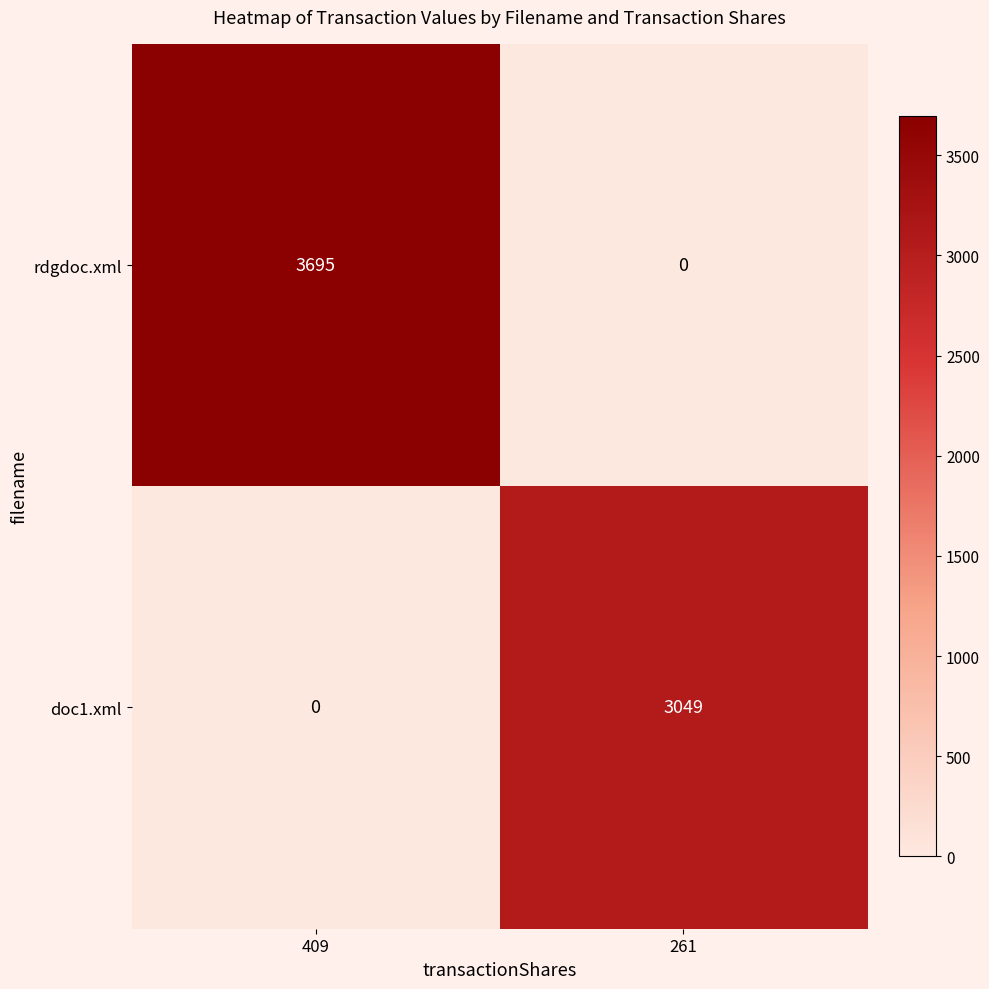

Rank the series at 409 from lowest to highest value.

doc1.xml, rdgdoc.xml